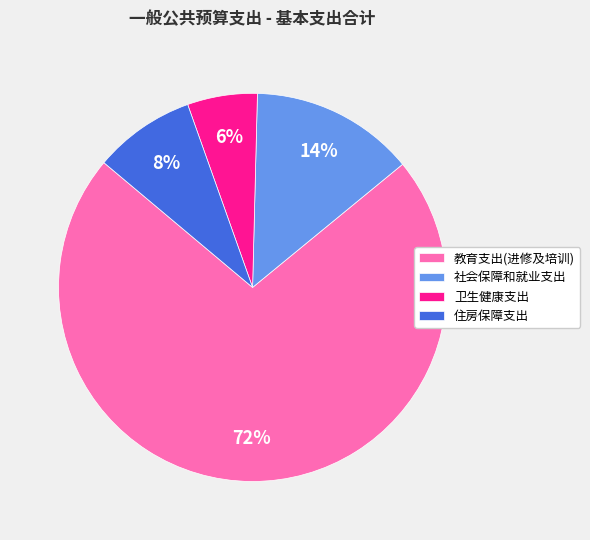

Between 卫生健康支出 and 住房保障支出, which is larger?

住房保障支出